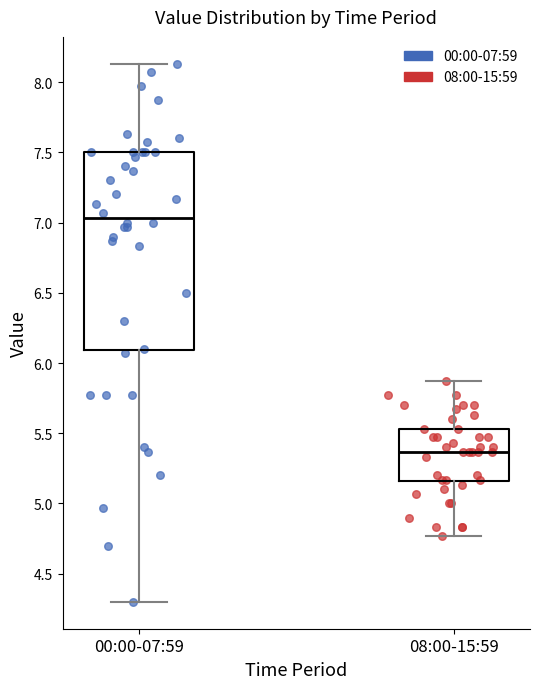

Where does the lower whisker of the box for 08:00-15:59 end on the y-axis? The values are not printed on the chart, so give them approximately, as read against the axis.

4.75